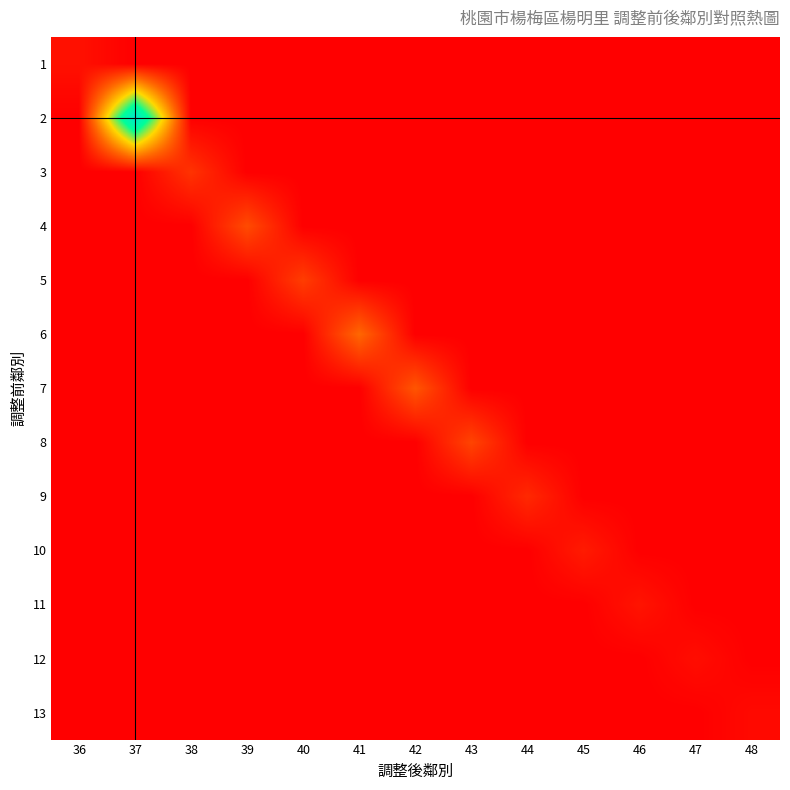

Reading right to left, transcribe all the data shown in this chart.

1: 48=0	47=0	46=0	45=0	44=0	43=0	42=0	41=0	40=0	39=0	38=0	37=0	36=5
2: 48=0	47=0	46=0	45=0	44=0	43=0	42=0	41=0	40=0	39=0	38=0	37=119	36=0
3: 48=0	47=0	46=0	45=0	44=0	43=0	42=0	41=0	40=0	39=0	38=15	37=0	36=0
4: 48=0	47=0	46=0	45=0	44=0	43=0	42=0	41=0	40=0	39=22	38=0	37=0	36=0
5: 48=0	47=0	46=0	45=0	44=0	43=0	42=0	41=0	40=18	39=0	38=0	37=0	36=0
6: 48=0	47=0	46=0	45=0	44=0	43=0	42=0	41=30	40=0	39=0	38=0	37=0	36=0
7: 48=0	47=0	46=0	45=0	44=0	43=0	42=25	41=0	40=0	39=0	38=0	37=0	36=0
8: 48=0	47=0	46=0	45=0	44=0	43=20	42=0	41=0	40=0	39=0	38=0	37=0	36=0
9: 48=0	47=0	46=0	45=0	44=12	43=0	42=0	41=0	40=0	39=0	38=0	37=0	36=0
10: 48=0	47=0	46=0	45=8	44=0	43=0	42=0	41=0	40=0	39=0	38=0	37=0	36=0
11: 48=0	47=0	46=6	45=0	44=0	43=0	42=0	41=0	40=0	39=0	38=0	37=0	36=0
12: 48=0	47=4	46=0	45=0	44=0	43=0	42=0	41=0	40=0	39=0	38=0	37=0	36=0
13: 48=3	47=0	46=0	45=0	44=0	43=0	42=0	41=0	40=0	39=0	38=0	37=0	36=0